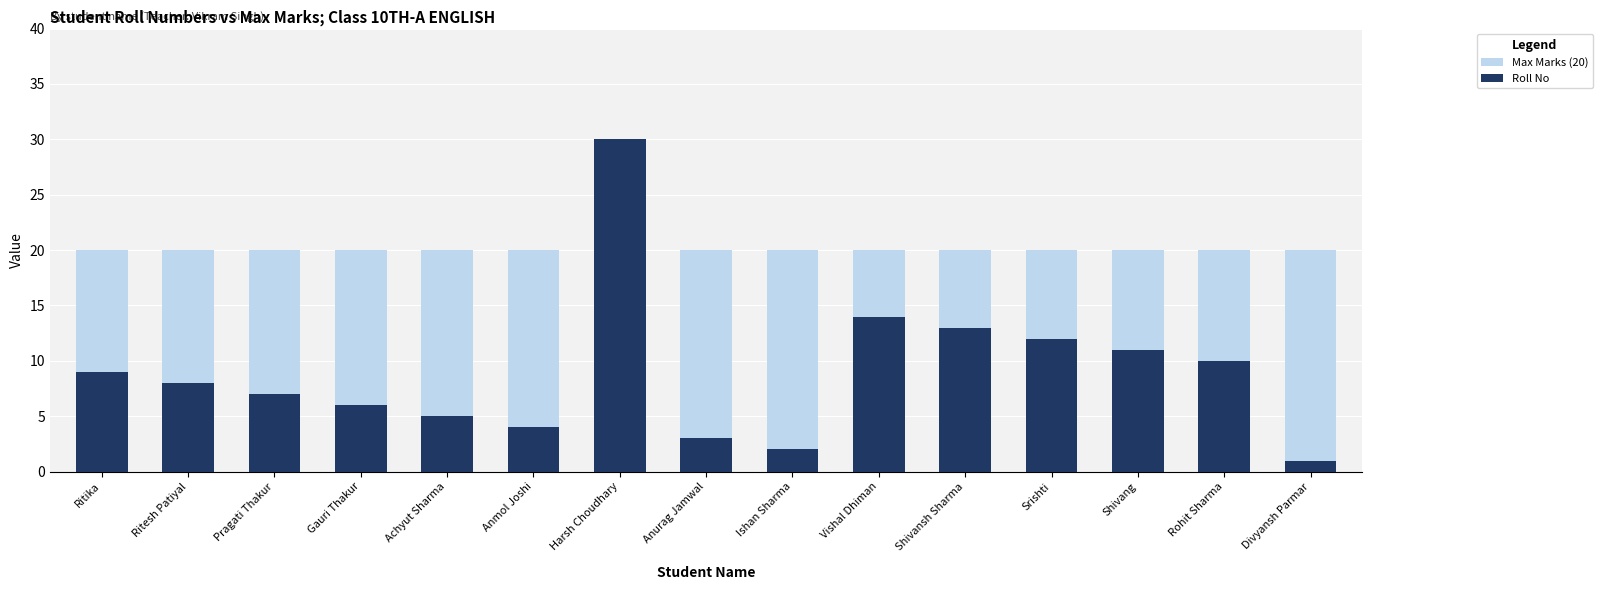

Which series changed the most between Shivansh Sharma and Shivang?

Roll No